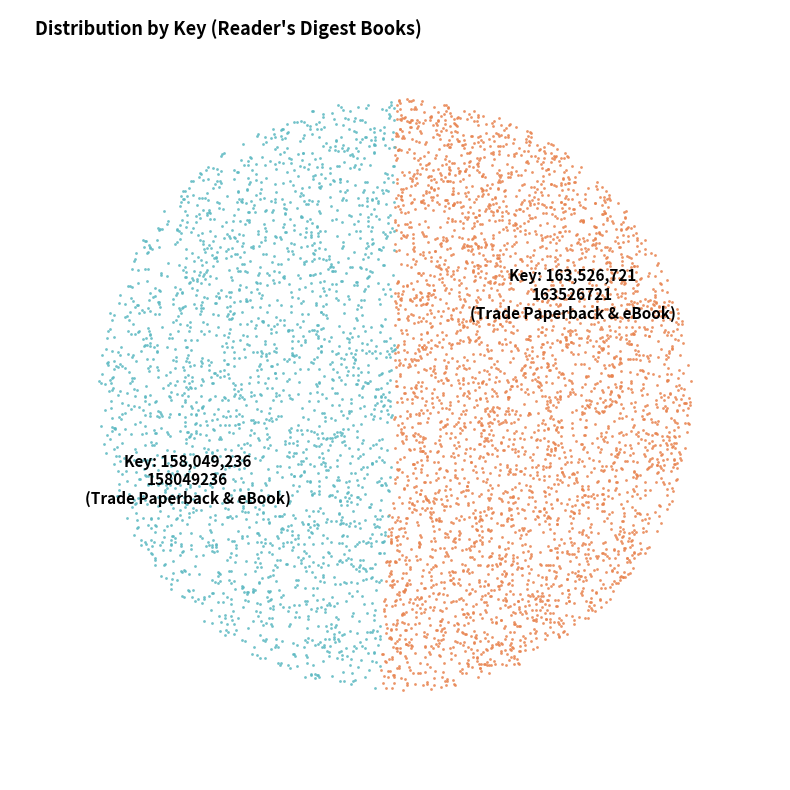

Approximately how many times larger is the value at 163526721 compared to 158049236?

1.0